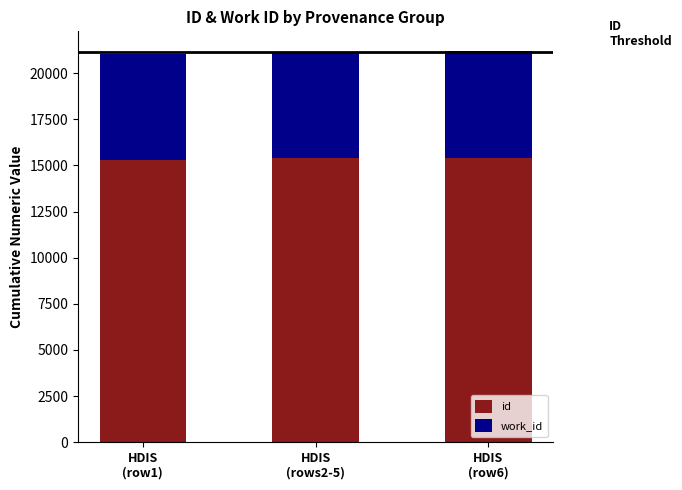

What is the highest value of the id series?

15423